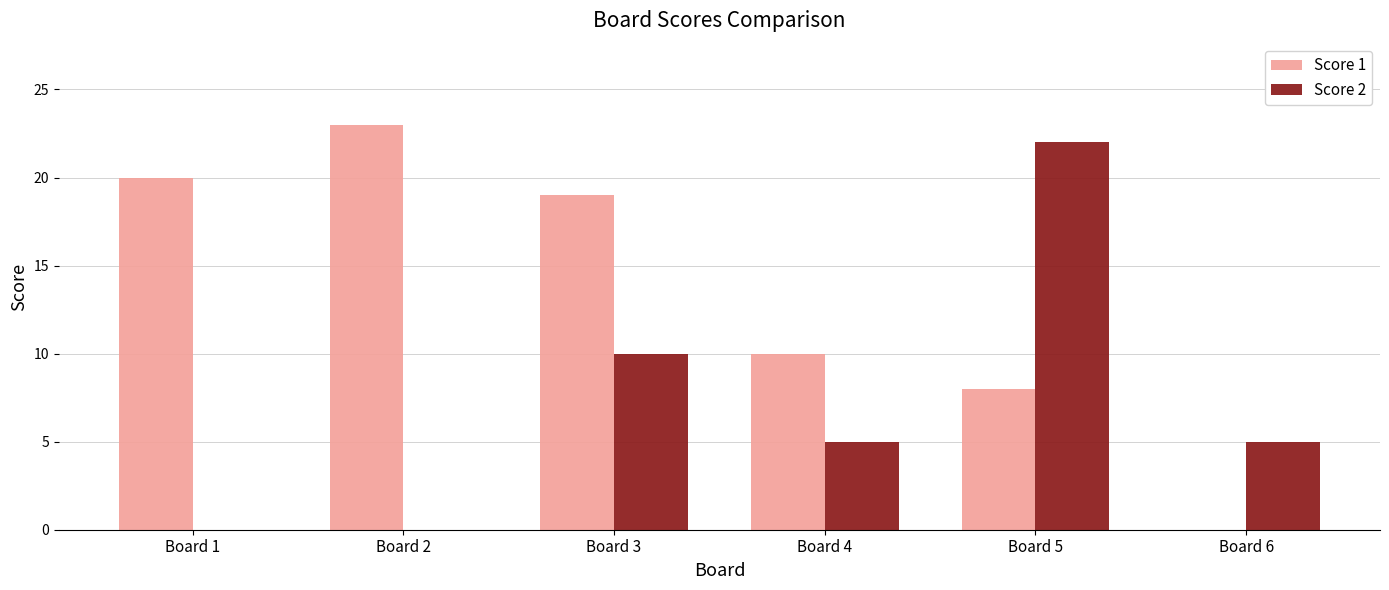

What is the spread (max minus min) of values at Board 5?

14